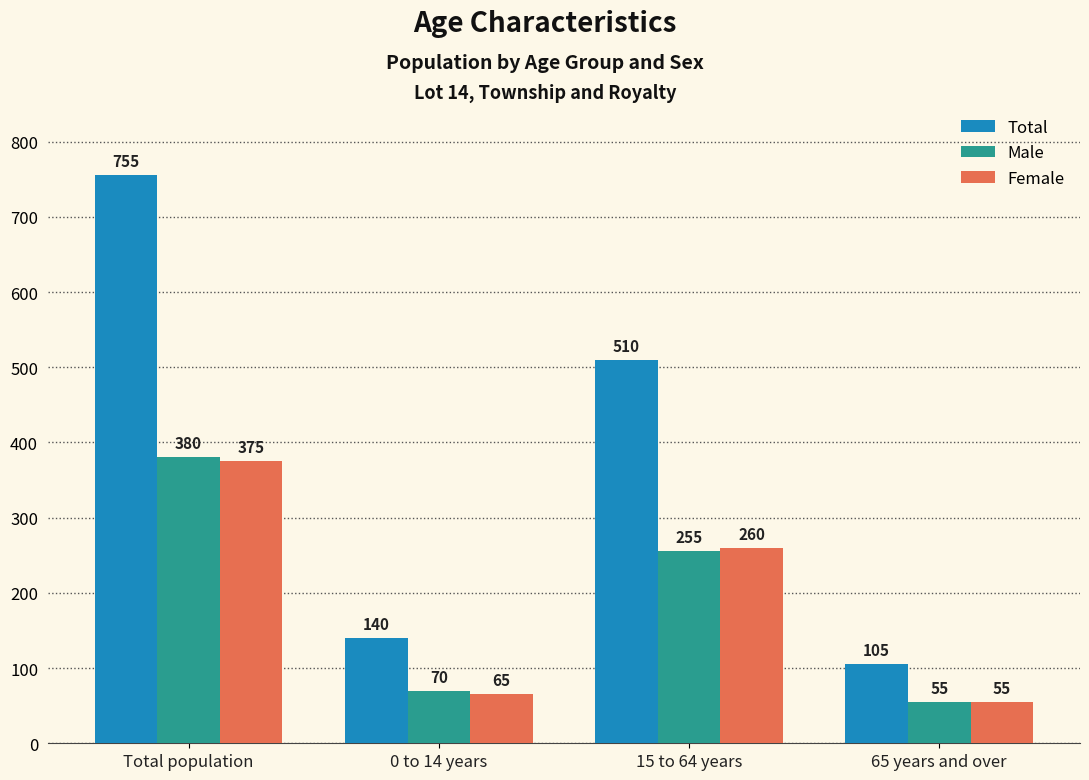

True or false: Total has a value of 140 at 0 to 14 years.

True